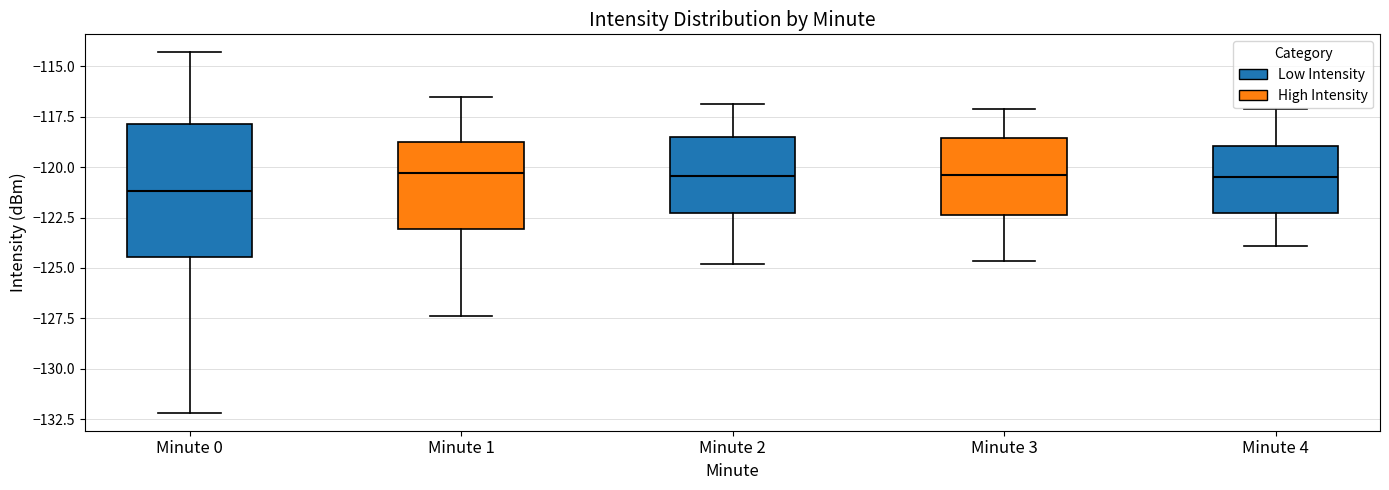

Which box has the lowest median line?

Minute 0